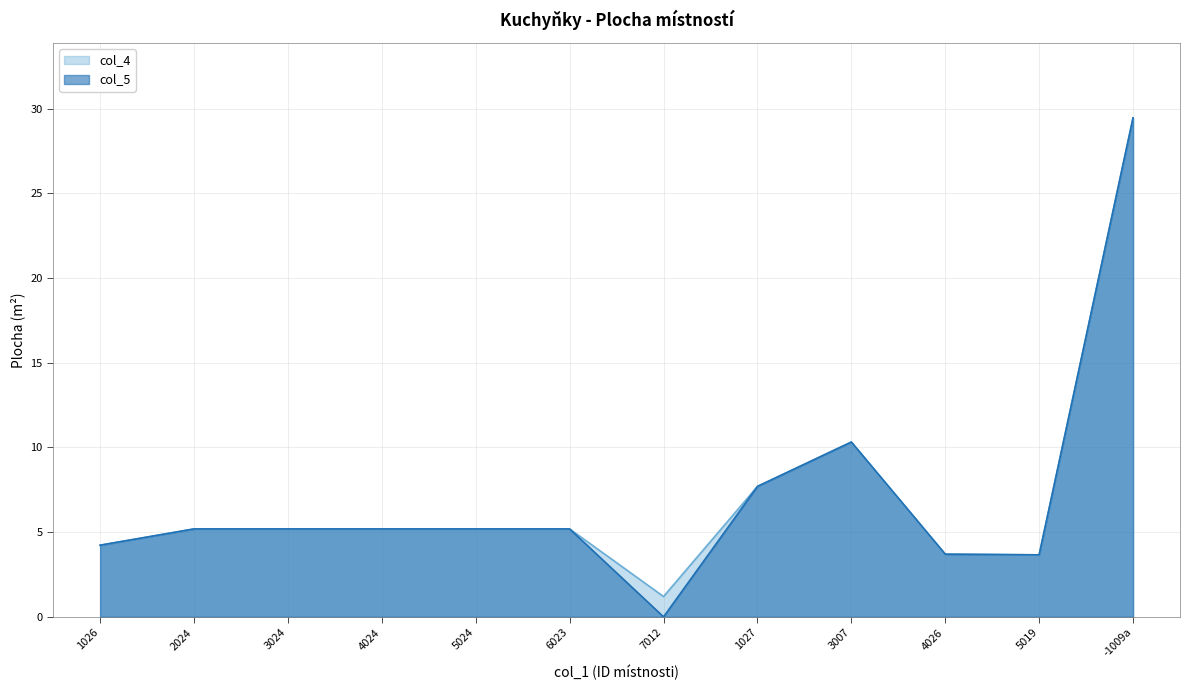

At 4026, list the series in order from smallest to largest.

col_4, col_5